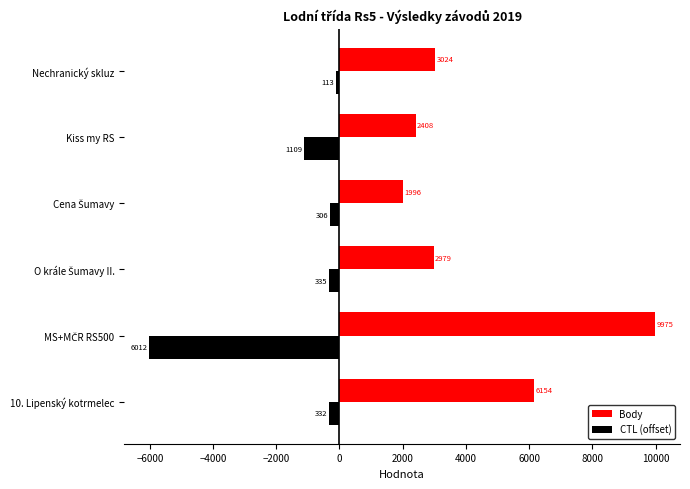

Rank the series by their average value, from highest to lowest.

Body, CTL (offset)